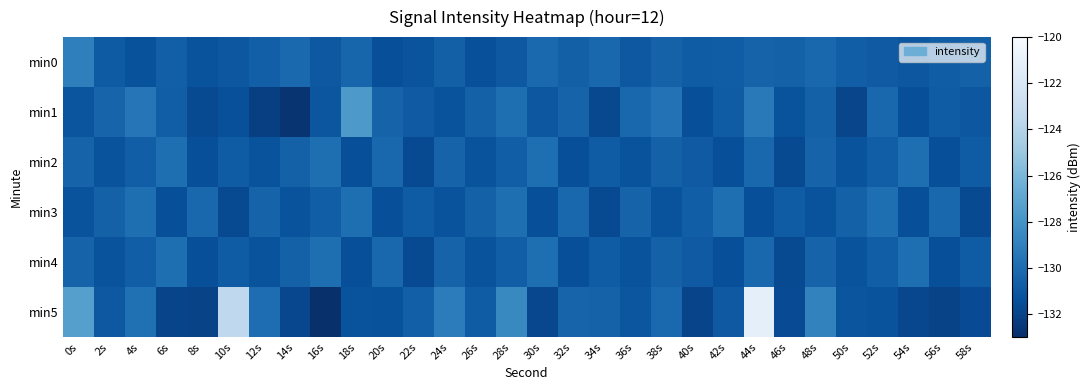

What is the total value across all series at 10s?

-779.1